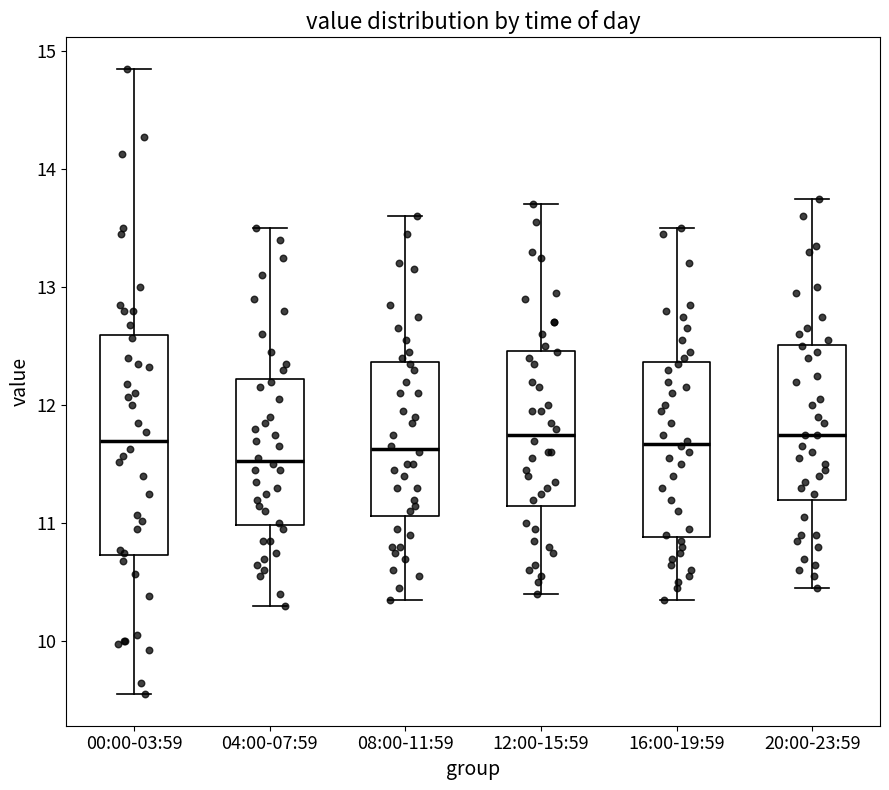

Reading left to right, read every box against the y-axis: the position of its median line, the range the box covers, and the ends of its whiskers. The values are not printed on the chart, so give them approximately, as read against the axis.

00:00-03:59: median 11.7, box 10.7 to 12.6, whiskers 9.6 to 14.9
04:00-07:59: median 11.5, box 11.0 to 12.2, whiskers 10.3 to 13.5
08:00-11:59: median 11.6, box 11.1 to 12.4, whiskers 10.4 to 13.6
12:00-15:59: median 11.8, box 11.2 to 12.5, whiskers 10.4 to 13.7
16:00-19:59: median 11.7, box 10.9 to 12.4, whiskers 10.4 to 13.5
20:00-23:59: median 11.8, box 11.2 to 12.5, whiskers 10.5 to 13.8